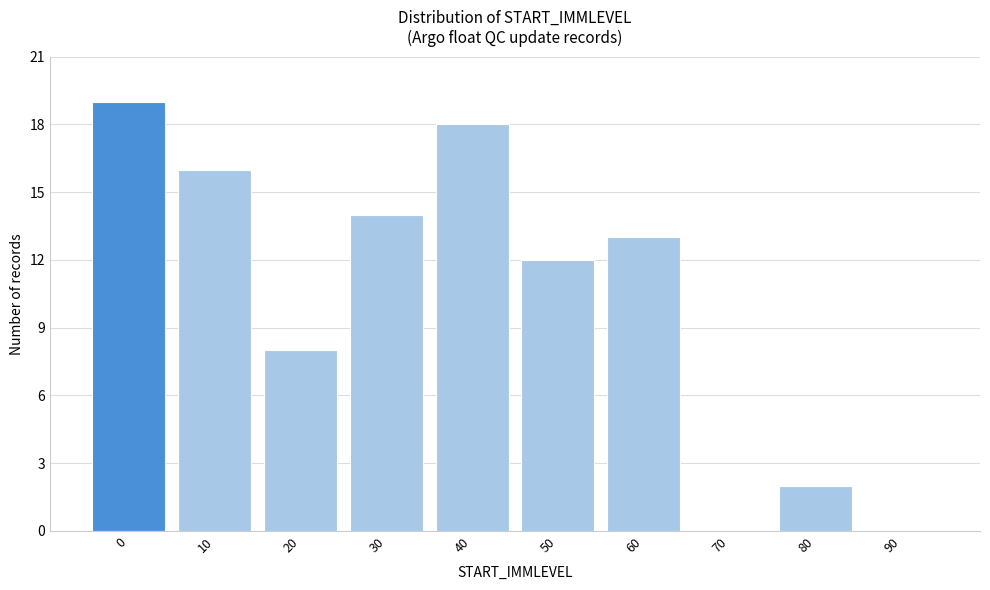

Reading left to right, what are all the values shown in this chart?

0=19	10=16	20=8	30=14	40=18	50=12	60=13	70=0	80=2	90=0